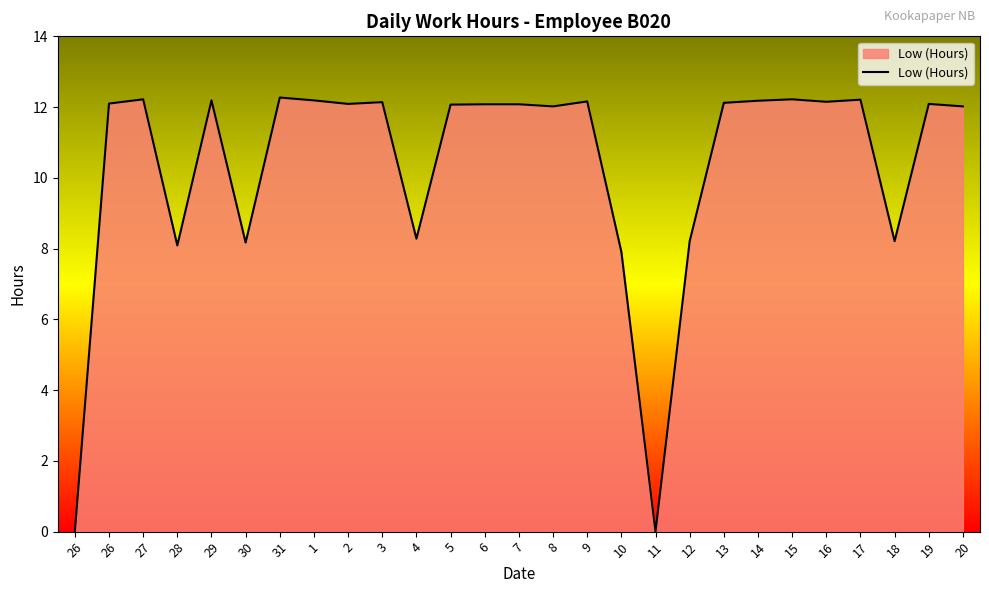

How many lines are shown in the chart?

1